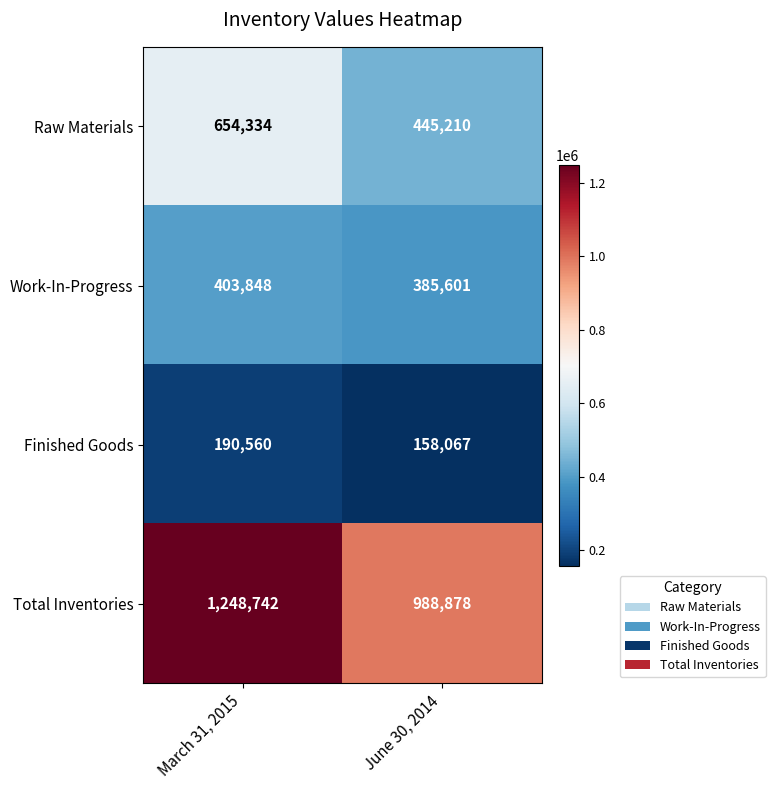

True or false: Work-In-Progress has a value of 385601 at June 30, 2014.

True